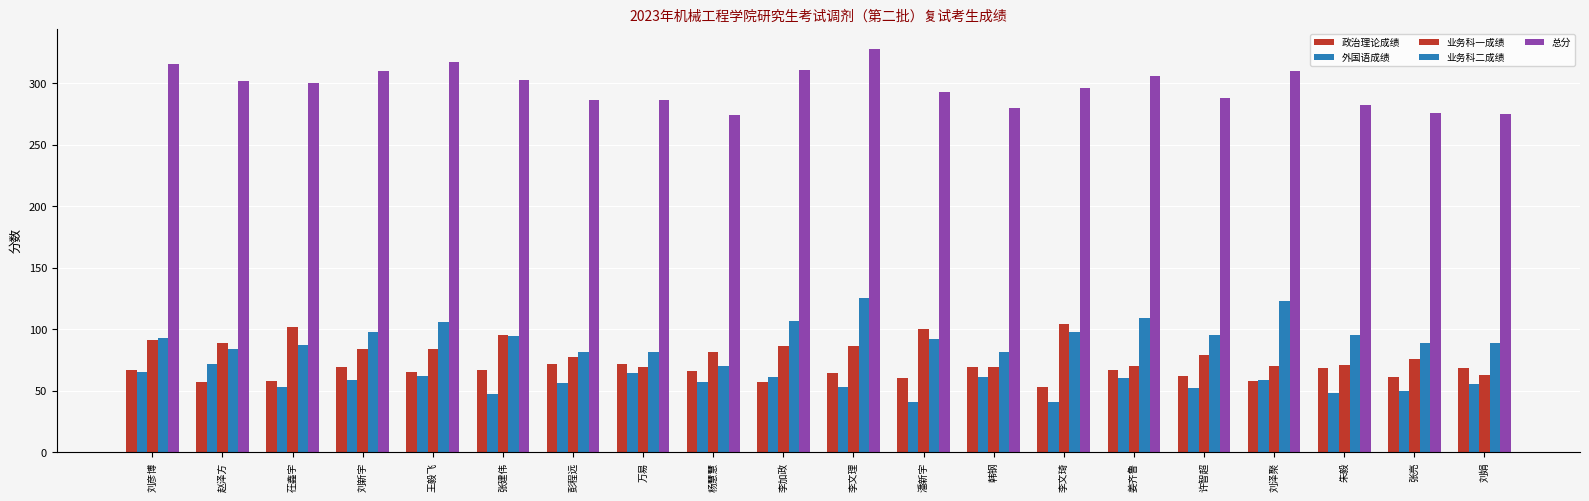

Which series has the largest total across all categories?

总分